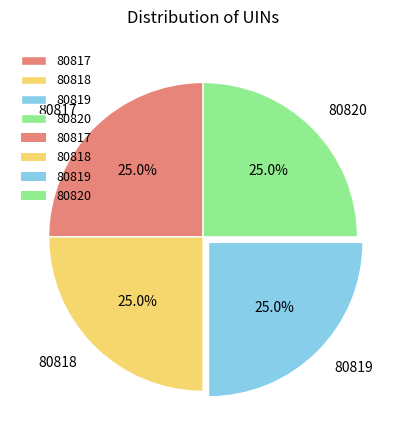

To the nearest percent, what portion does 80819 represent?

25%